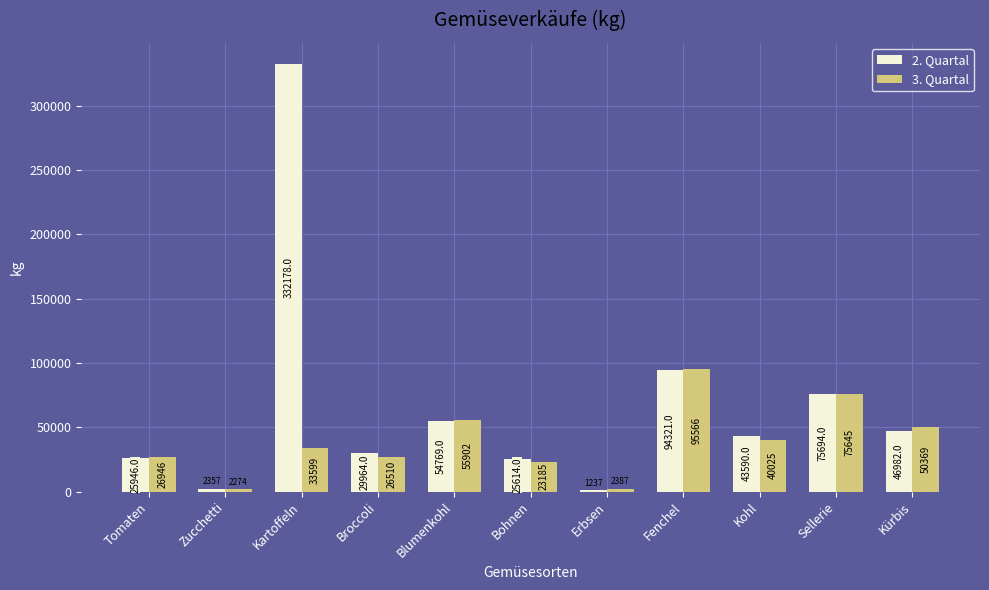

Where is 3. Quartal nearest to the value 48920?

Kürbis